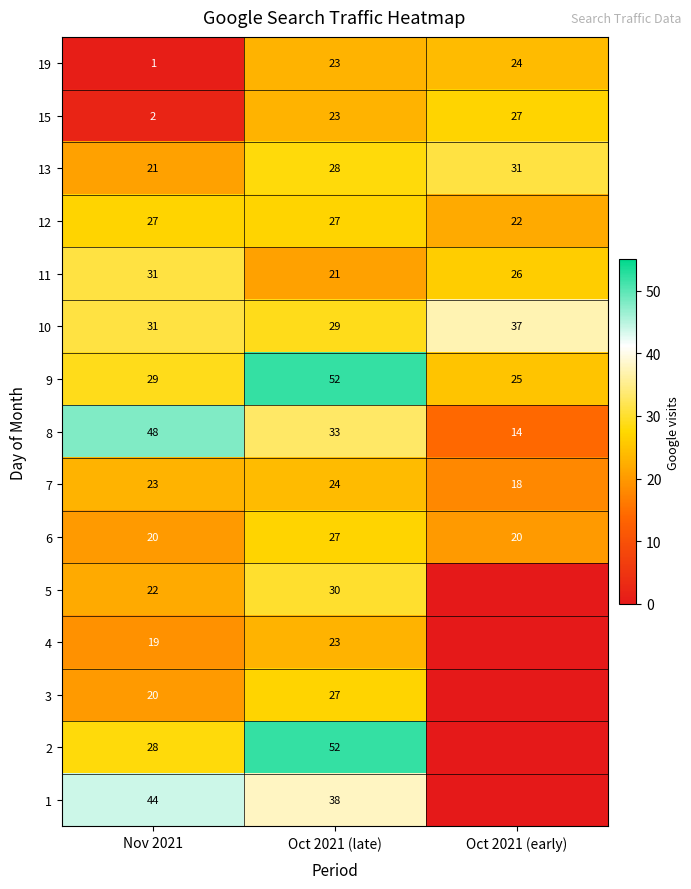

What is the difference between the maximum and minimum values in the 9 series?

27